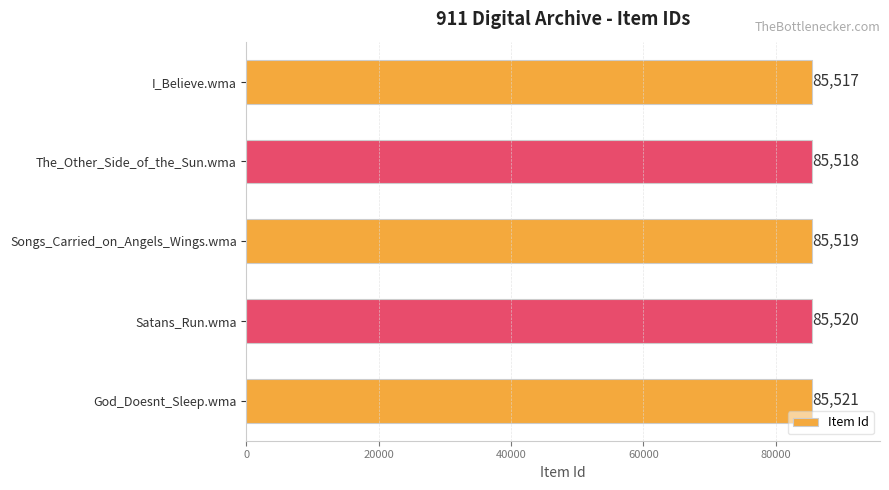

Count the values in the range 85518 to 85520.

3